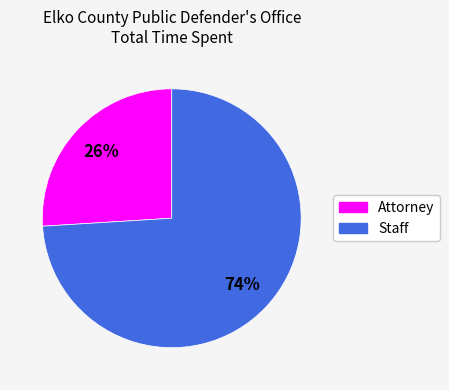

To the nearest percent, what portion does Attorney represent?

26%